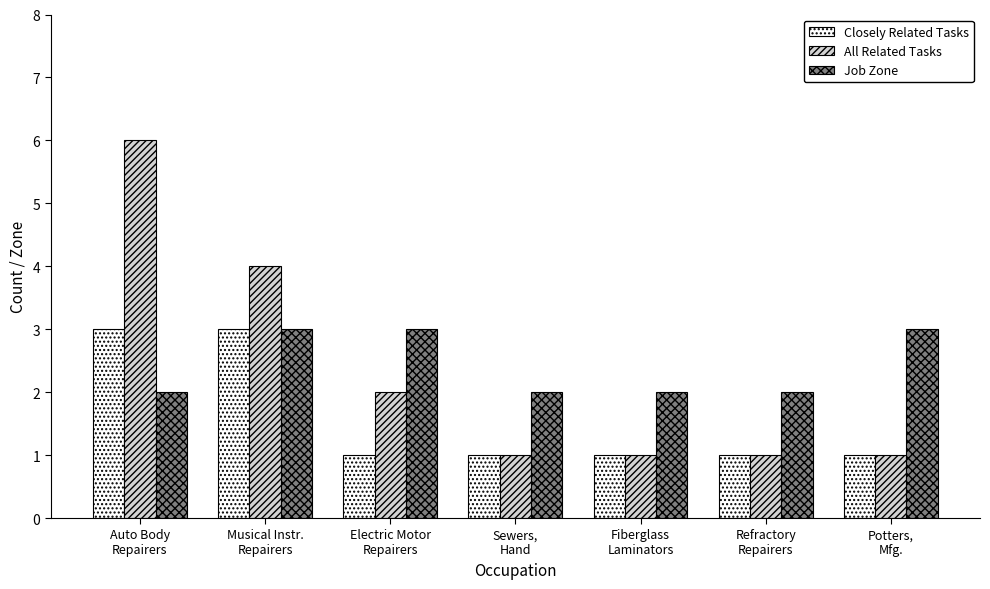

What is the difference between the All Related Tasks values at Fiberglass
Laminators and Electric Motor
Repairers?

1